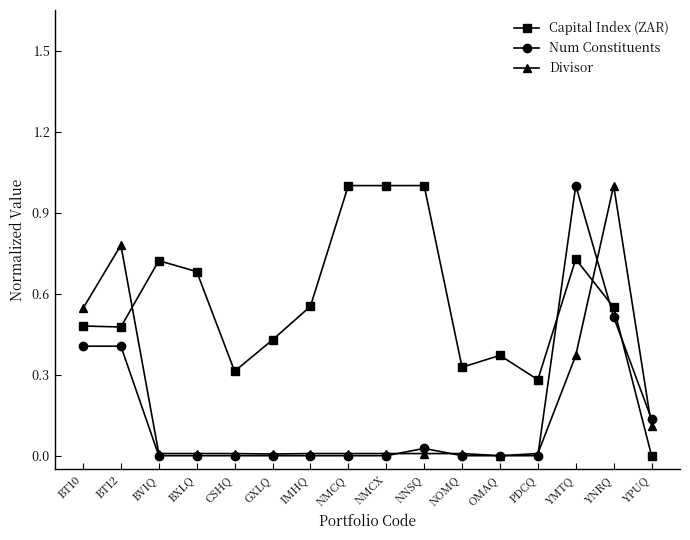

Is the value of Capital Index (ZAR) at BXLQ greater than the value of Divisor at CSHQ?

Yes